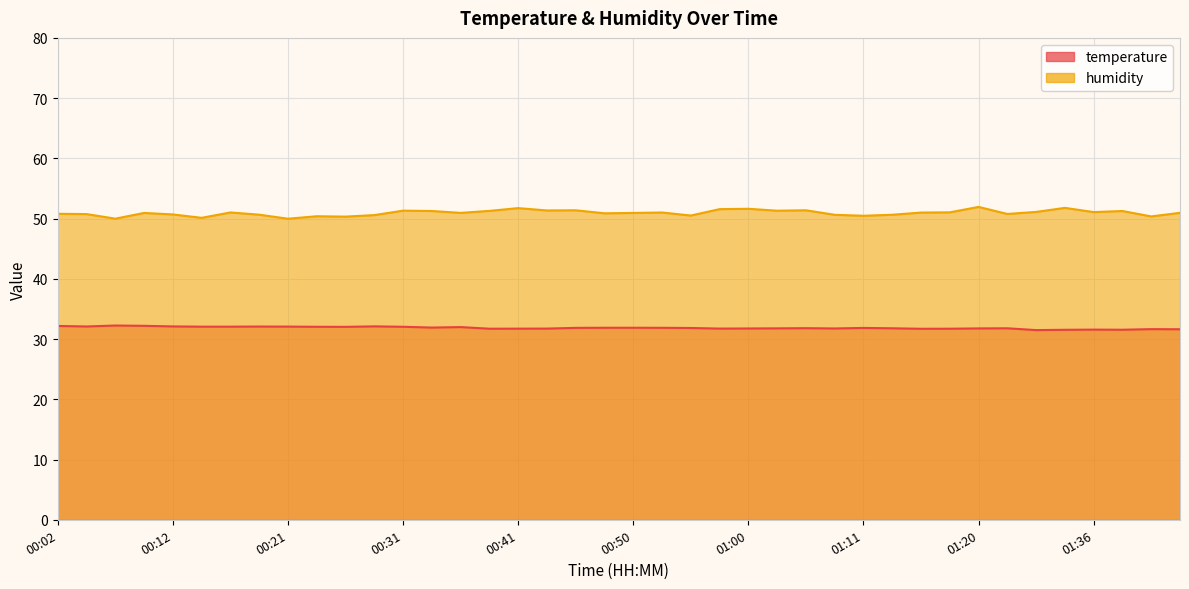

At how many categories does at least one series exceed 41?

40